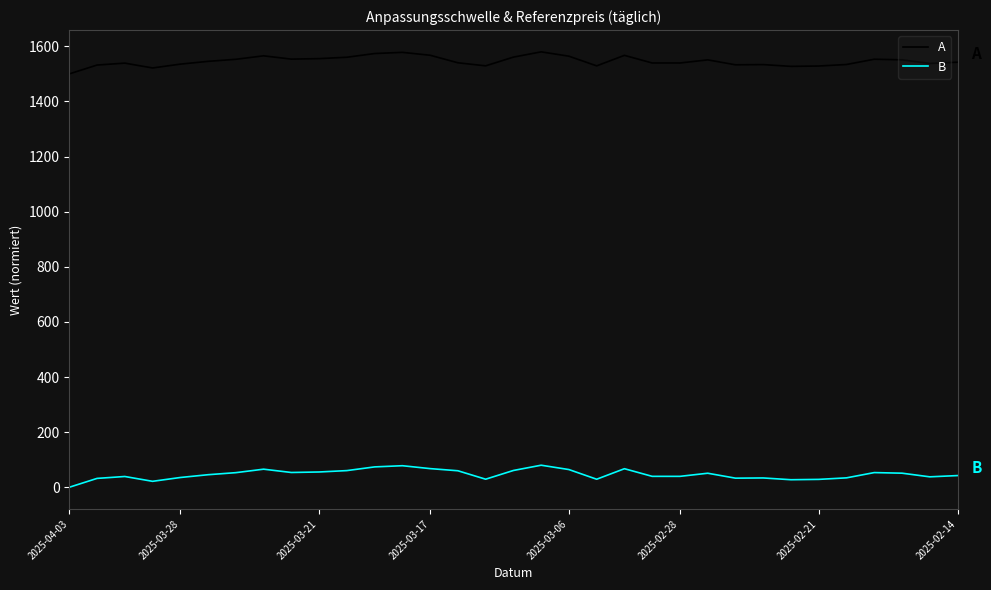

What is the sum of all A values?

51024.2